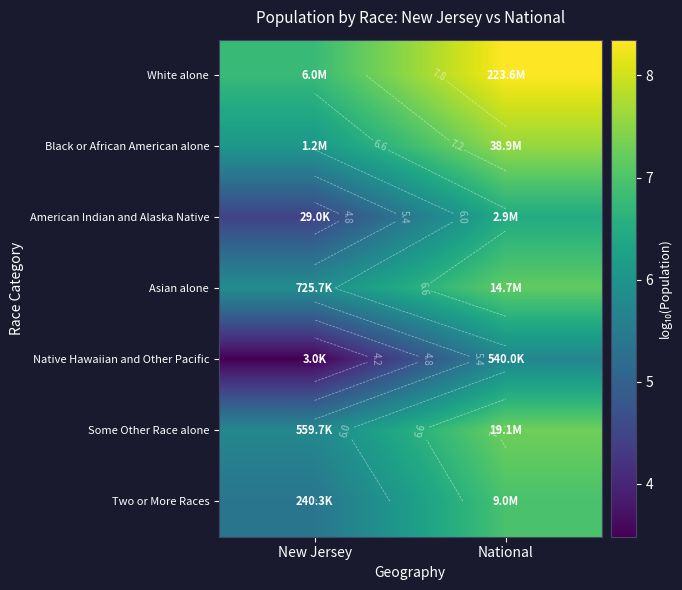

What is the average value of the Asian alone series?

6.5